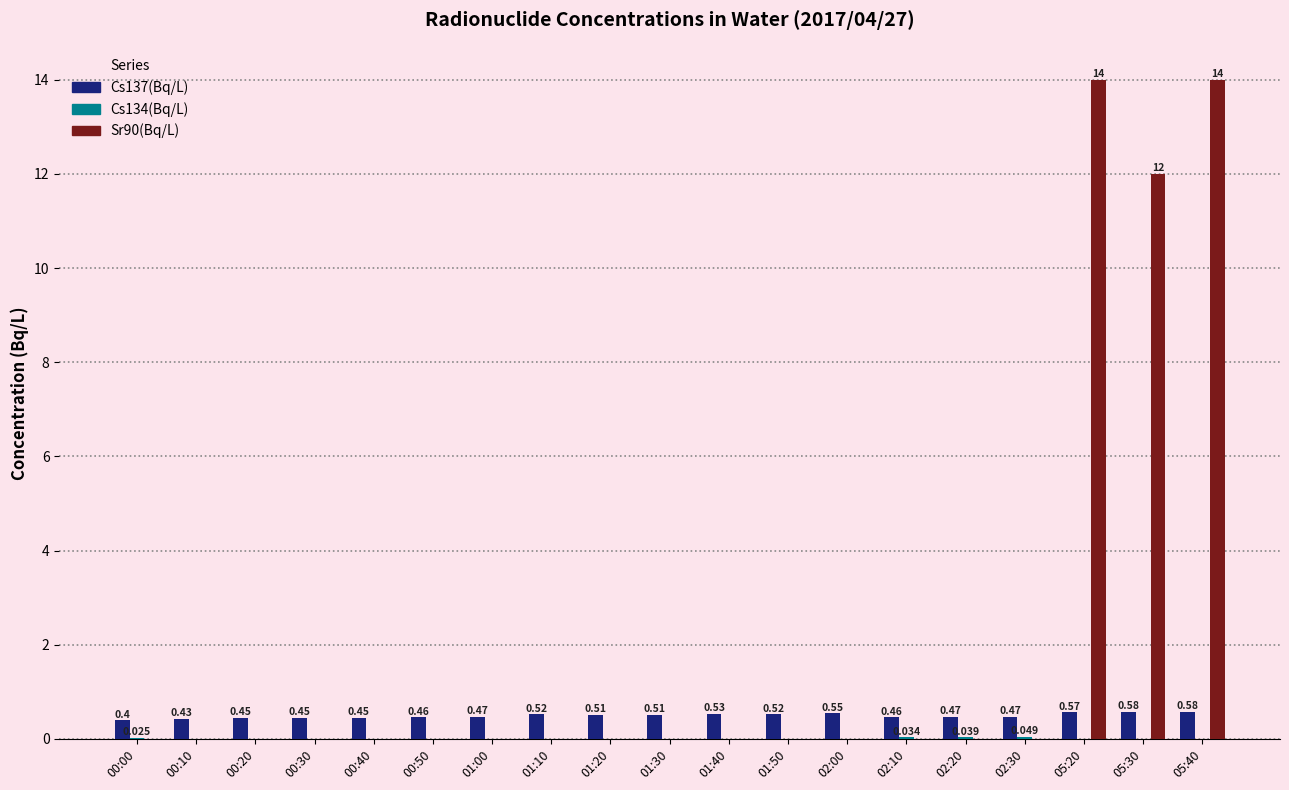

At how many categories does at least one series exceed 4?

3